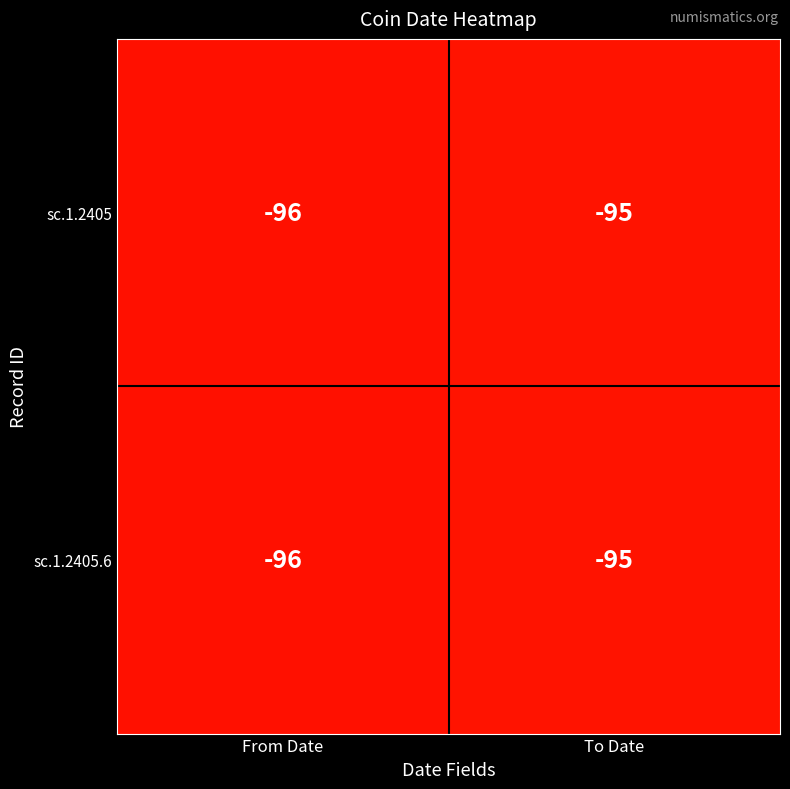

What is the total value across all series at From Date?

-192